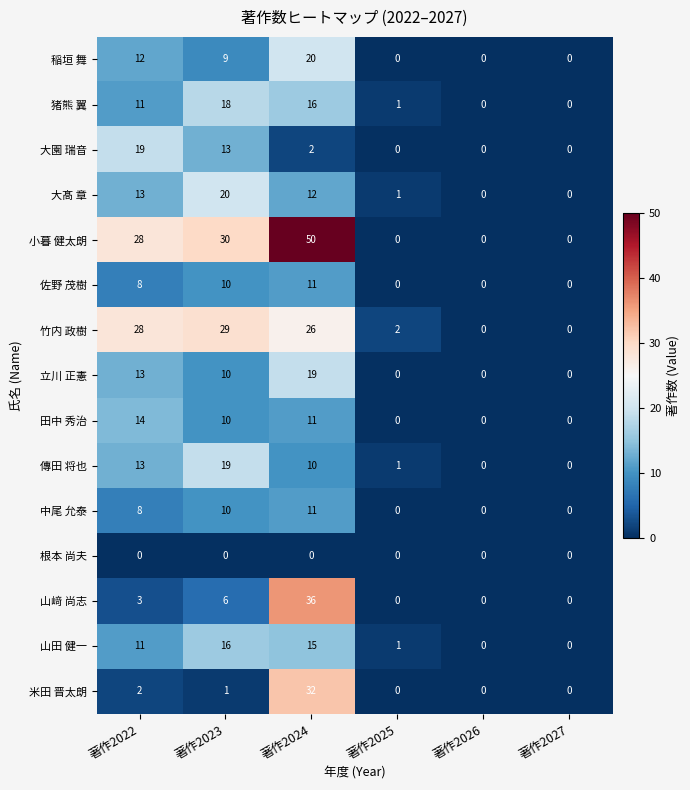

What is the total value across all series at 著作2025?

6